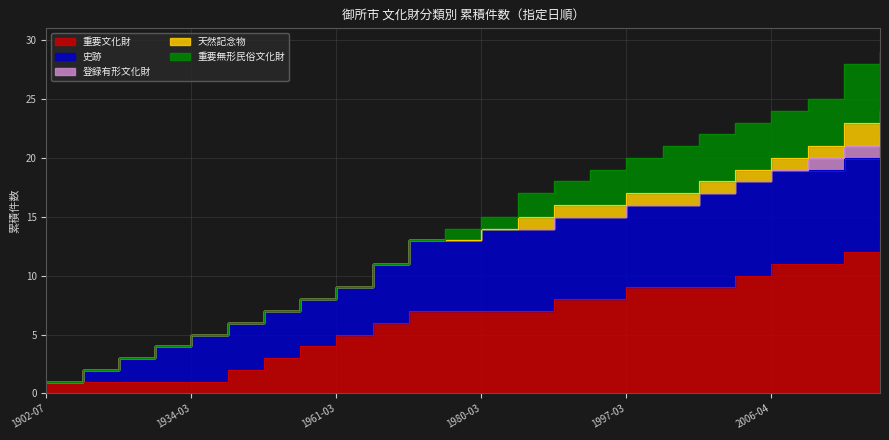

The value of 登録有形文化財 at 1968-04-25 is 5. True or false?

False